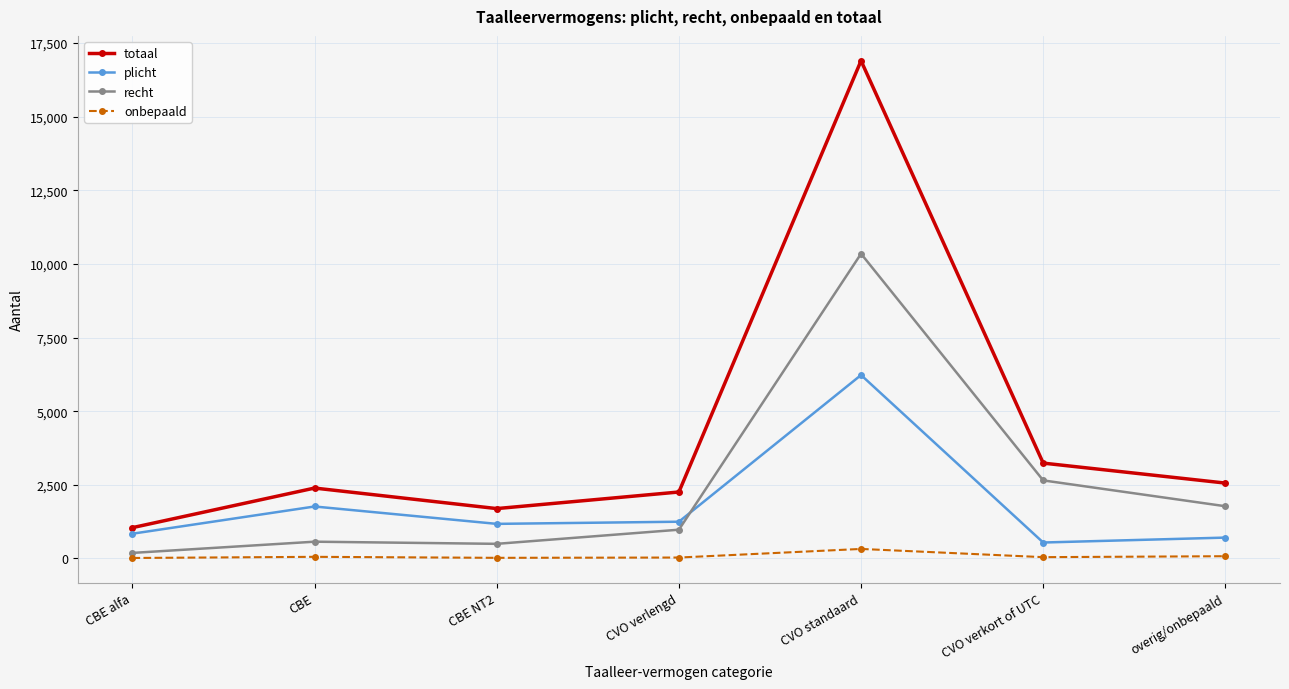

What is the greatest value displayed?

16899